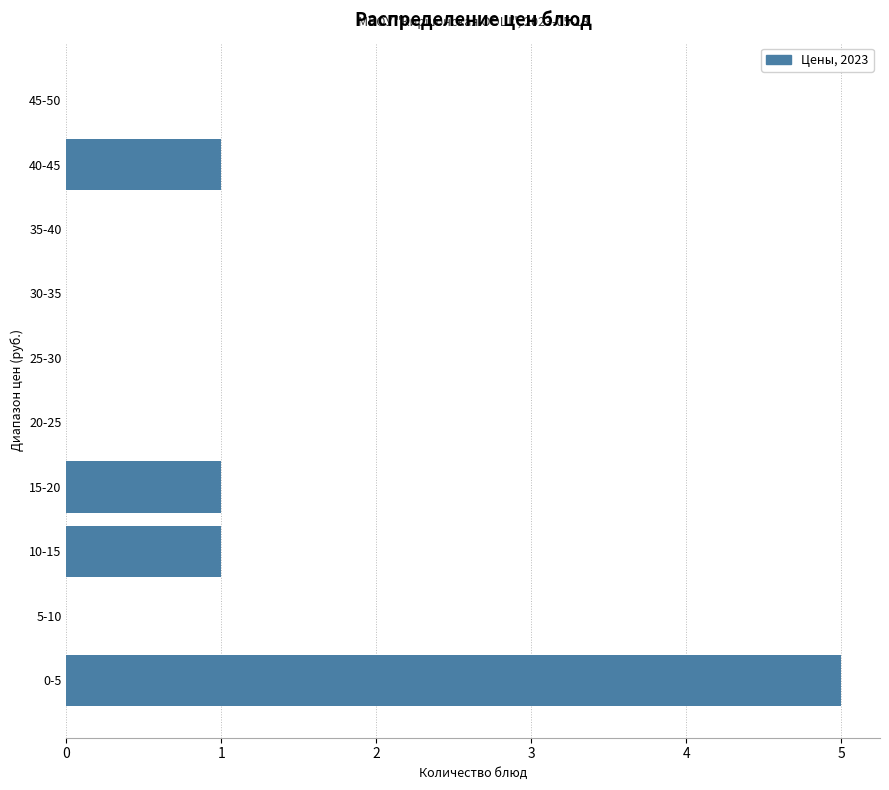

Reading top to bottom, transcribe all the data shown in this chart.

45-50=0	40-45=1	35-40=0	30-35=0	25-30=0	20-25=0	15-20=1	10-15=1	5-10=0	0-5=5